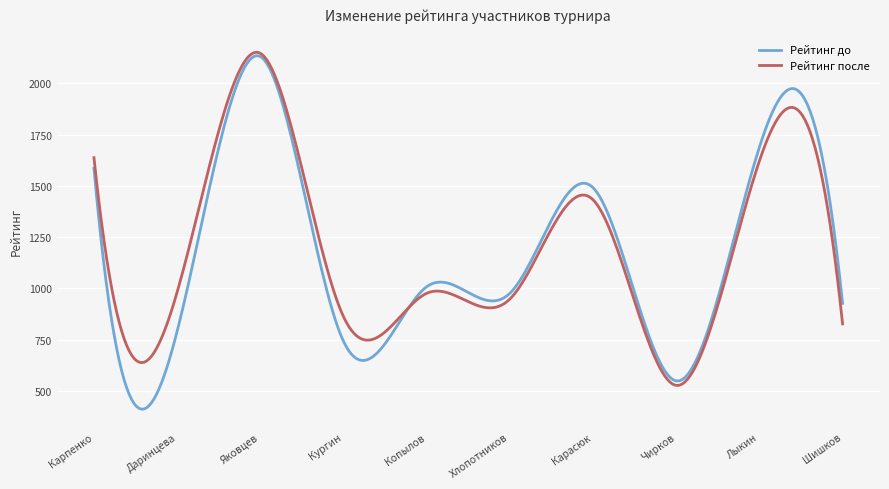

What is the maximum value for Рейтинг до?

2134.1